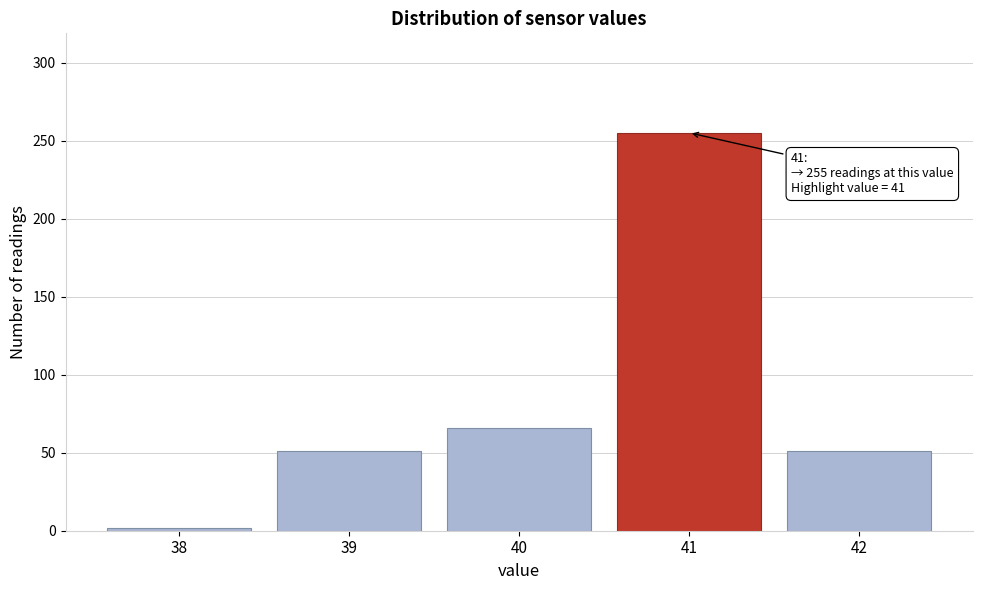

Reading left to right, what are all the values shown in this chart?

2	51	66	255	51